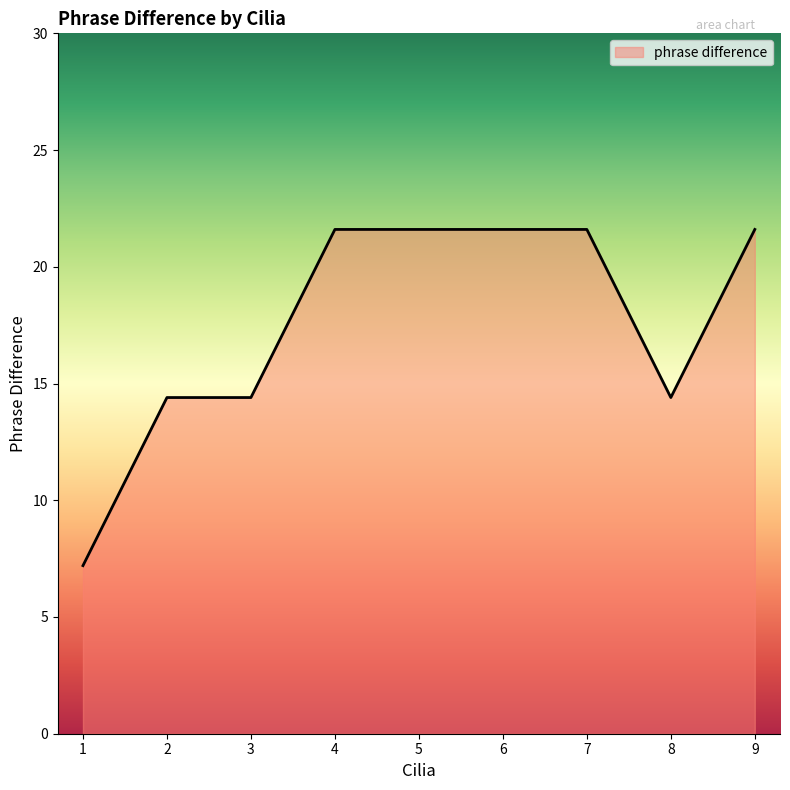

What is the difference between the values at 2 and 7?

7.2